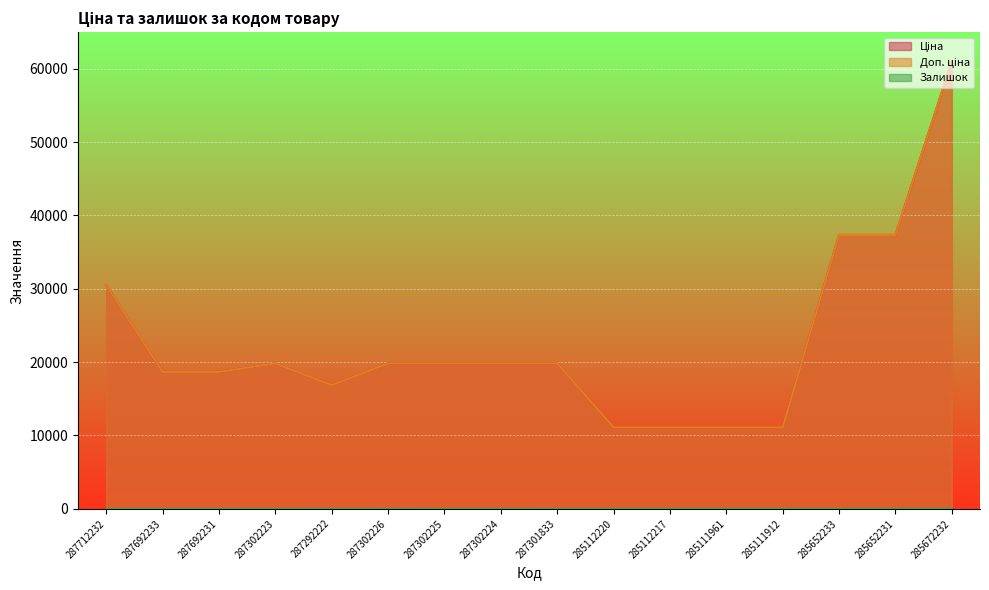

How many interior local peaks does the Ціна series have?

1